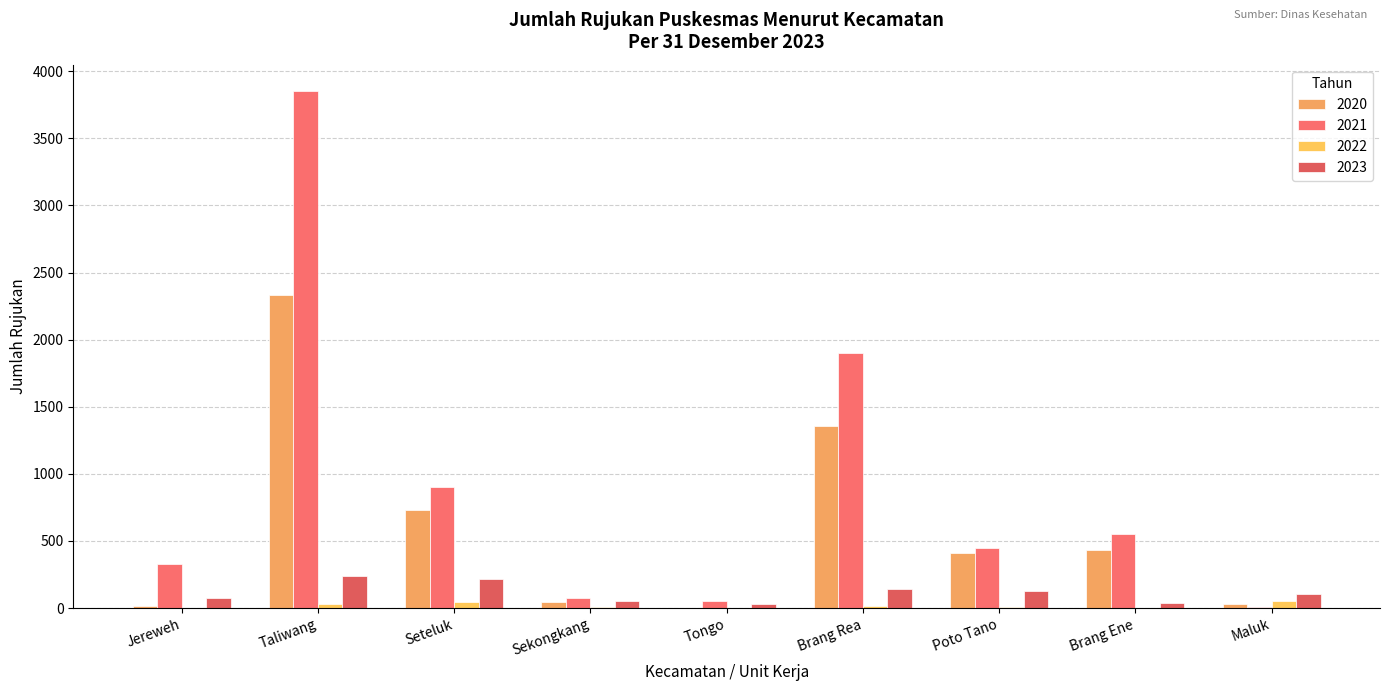

Where is 2023 nearest to the value 134?

Poto Tano